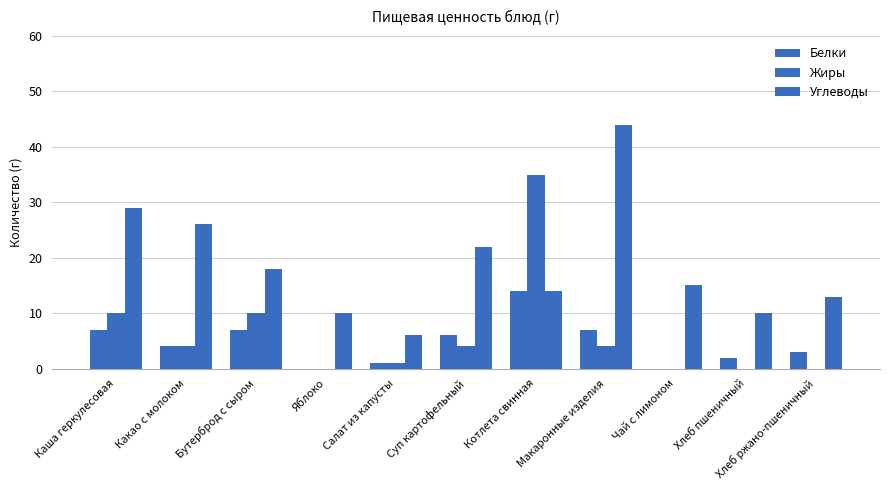

At how many categories does at least one series exceed 43?

1